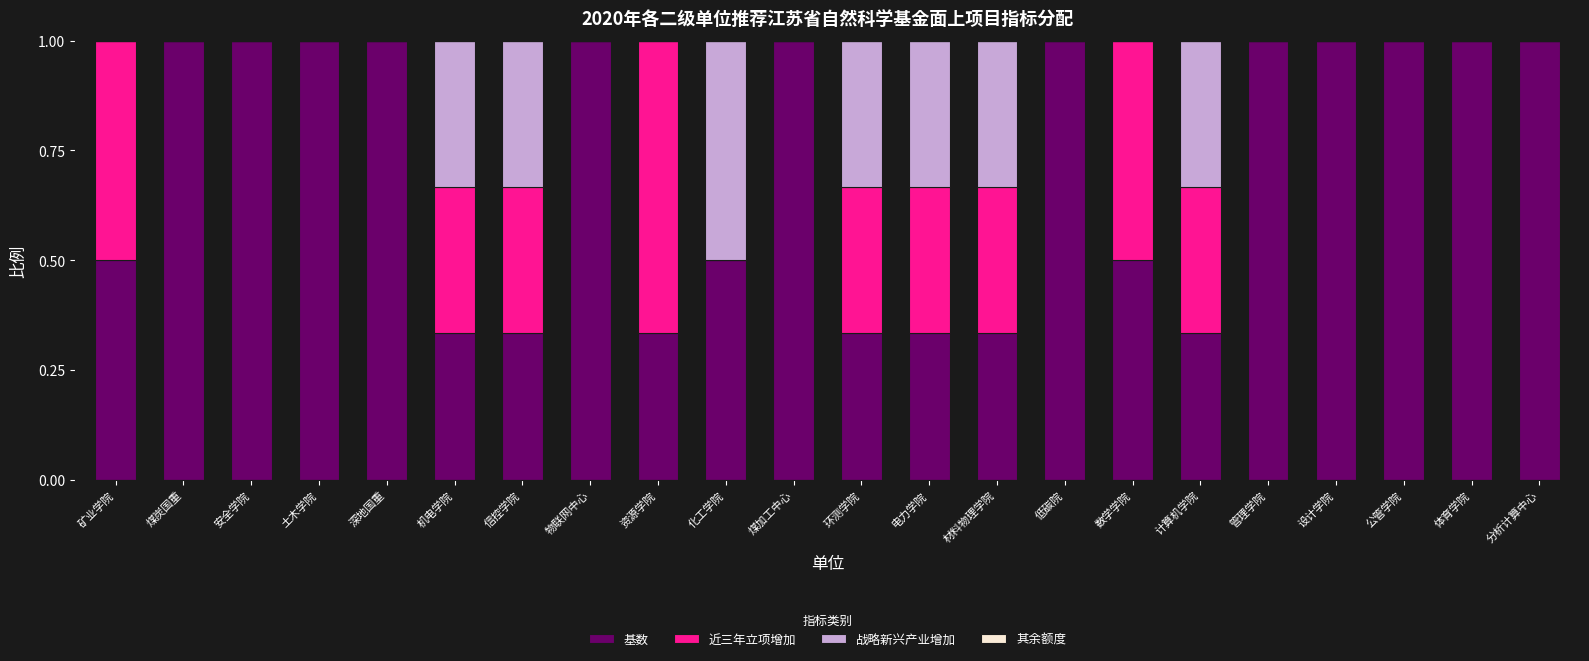

What is the total value across all series at 深地国重?

1.0